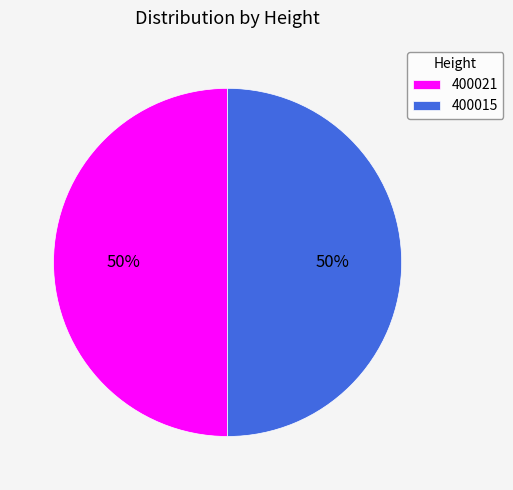

Approximately how many times larger is the value at 400015 compared to 400021?

1.0